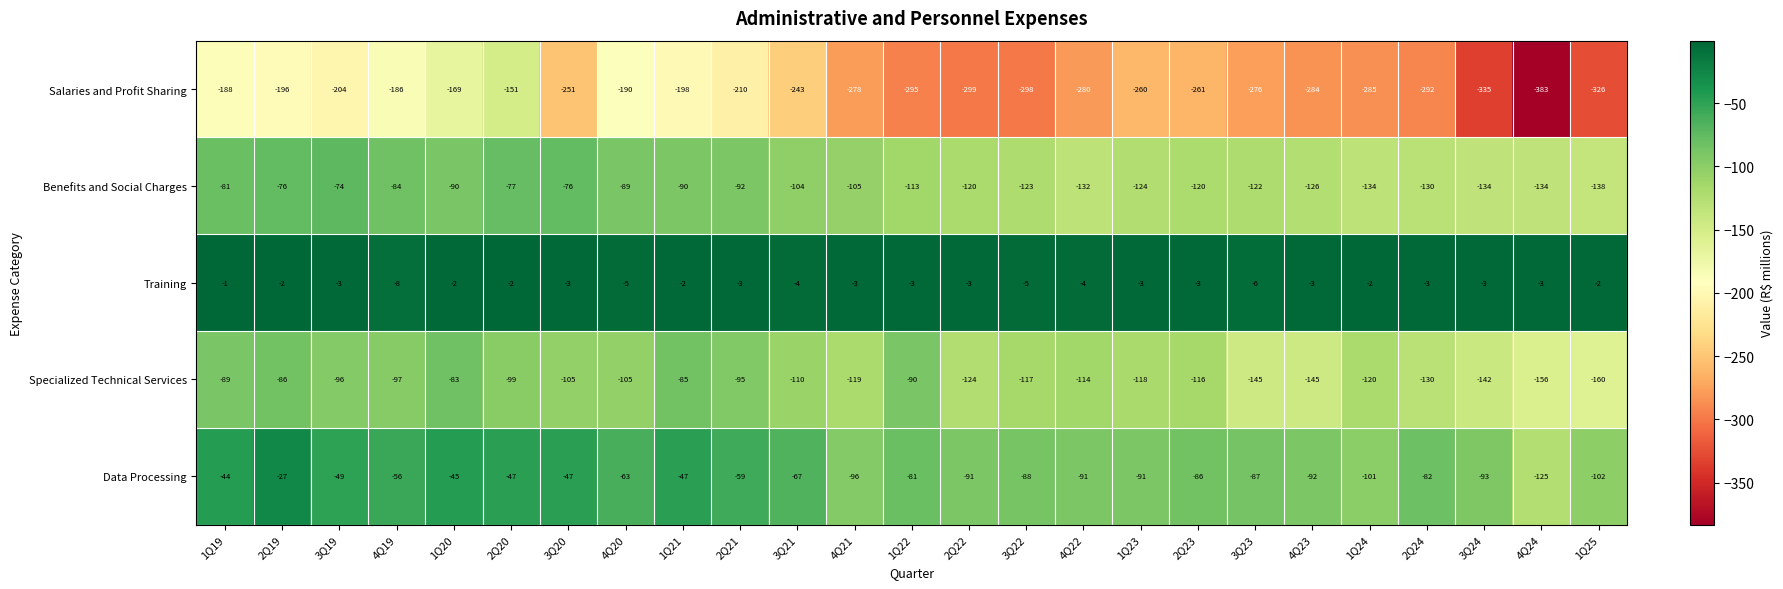

Which category has the lowest value across all series?

4Q24